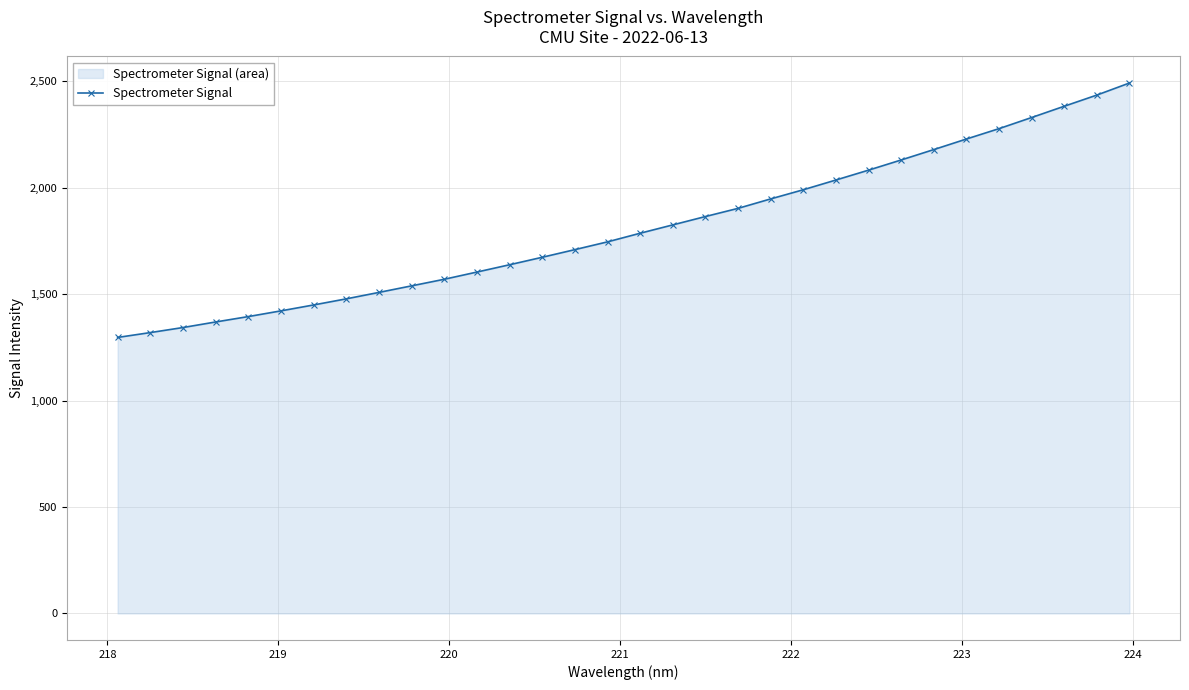

Reading left to right, what are all the values shown in this chart?

1297.1	1319.9	1343.6	1369.8	1395.1	1422.0	1449.7	1478.5	1508.7	1539.5	1570.5	1604.4	1638.7	1673.8	1709.8	1746.2	1786.8	1826.0	1865.3	1903.7	1948.1	1991.2	2036.9	2083.2	2131.0	2179.9	2229.5	2278.3	2330.5	2383.5	2436.0	2492.7